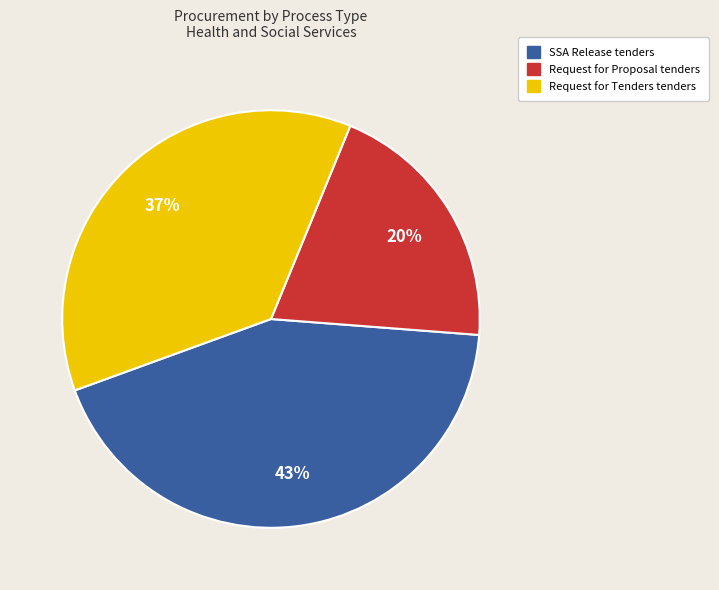

How many slices are in this pie chart?

3